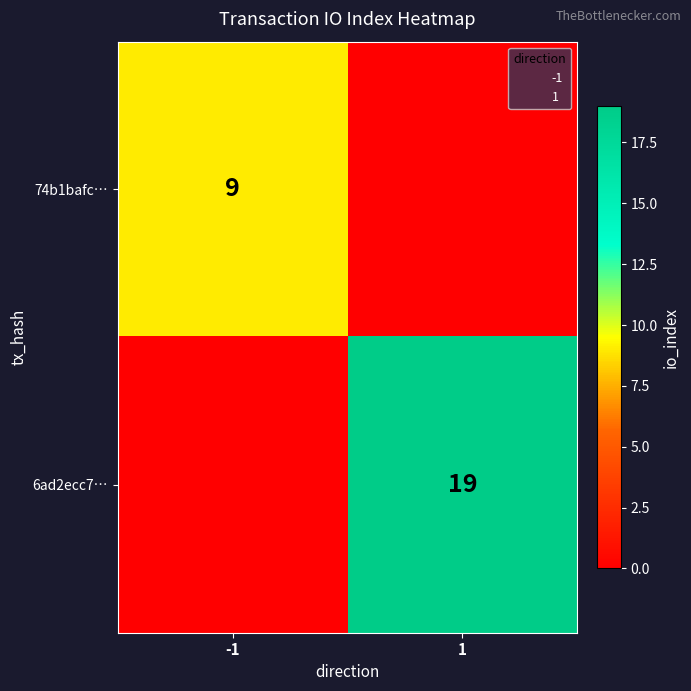

Between 1 and -1, which is larger?

-1